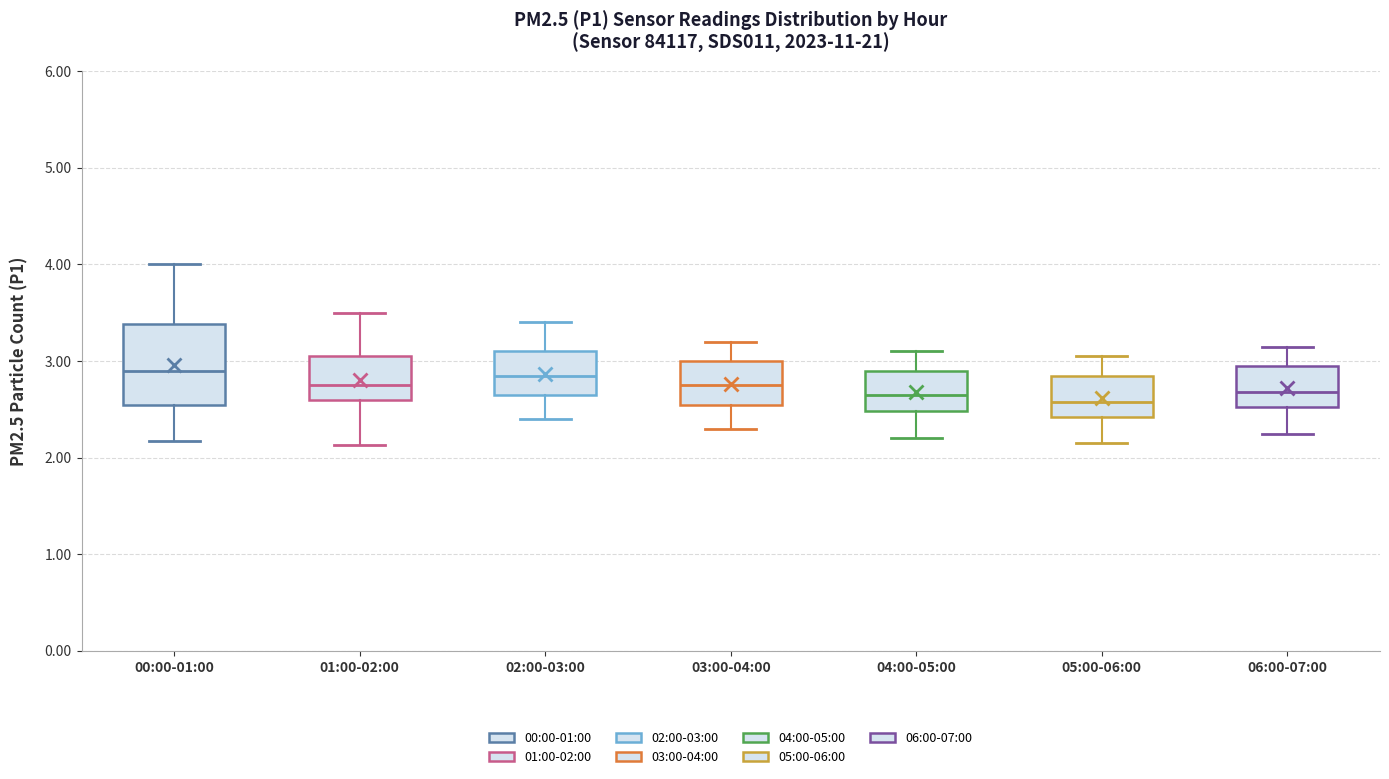

Reading left to right, transcribe this box plot: for each box, give where its median line is, the range the box spans, and where its two whiskers end, as read against the y-axis. The values are not printed on the chart, so give them approximately, as read against the axis.

00:00-01:00: median 2.9, box 2.6 to 3.4, whiskers 2.2 to 4.0
01:00-02:00: median 2.8, box 2.6 to 3.1, whiskers 2.1 to 3.5
02:00-03:00: median 2.9, box 2.7 to 3.1, whiskers 2.4 to 3.4
03:00-04:00: median 2.8, box 2.6 to 3.0, whiskers 2.3 to 3.2
04:00-05:00: median 2.7, box 2.5 to 2.9, whiskers 2.2 to 3.1
05:00-06:00: median 2.6, box 2.4 to 2.9, whiskers 2.2 to 3.1
06:00-07:00: median 2.7, box 2.5 to 3.0, whiskers 2.3 to 3.2